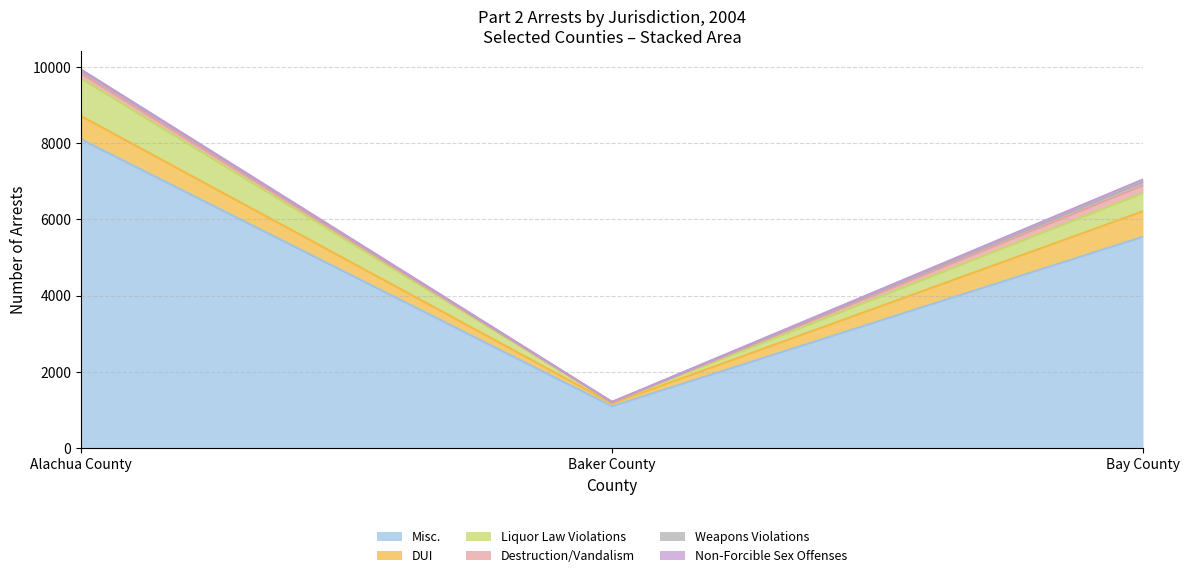

Is it true that Misc. equals 8102 at Alachua County?

True